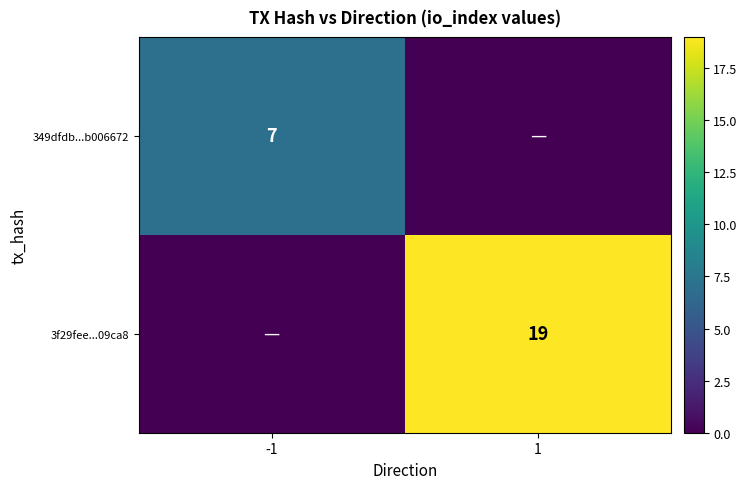

The 349dfdb...b006672 series shows 7 at -1. True or false?

True